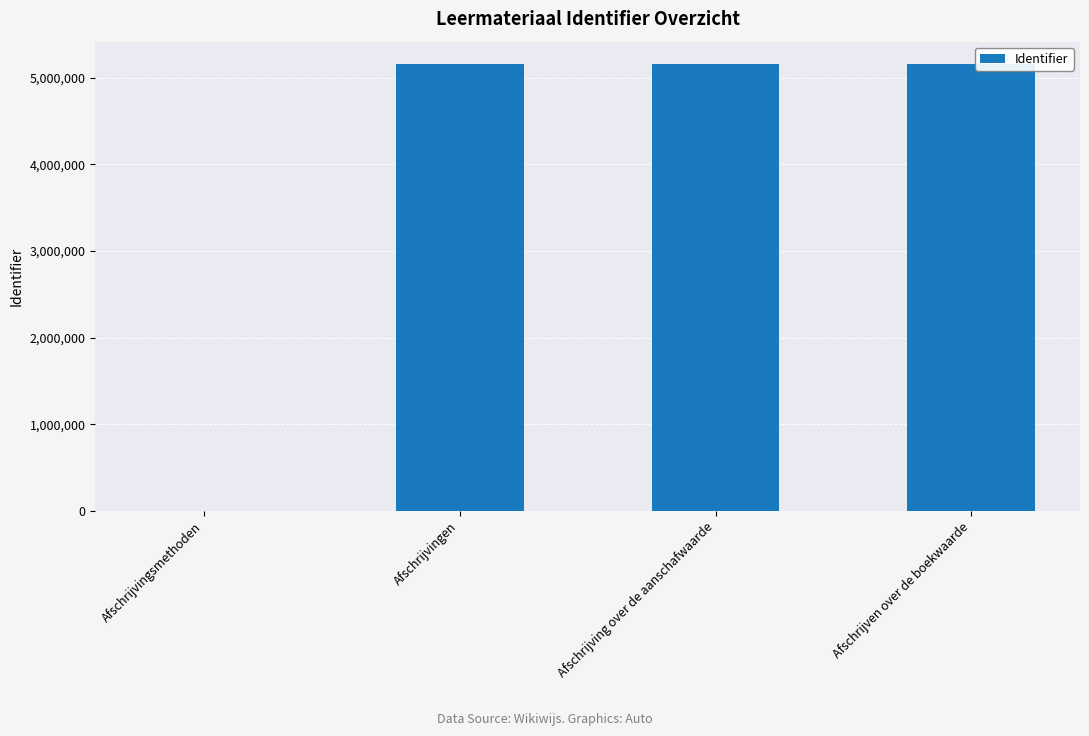

Is it true that the value at Afschrijving over de aanschafwaarde is 5160875?

True